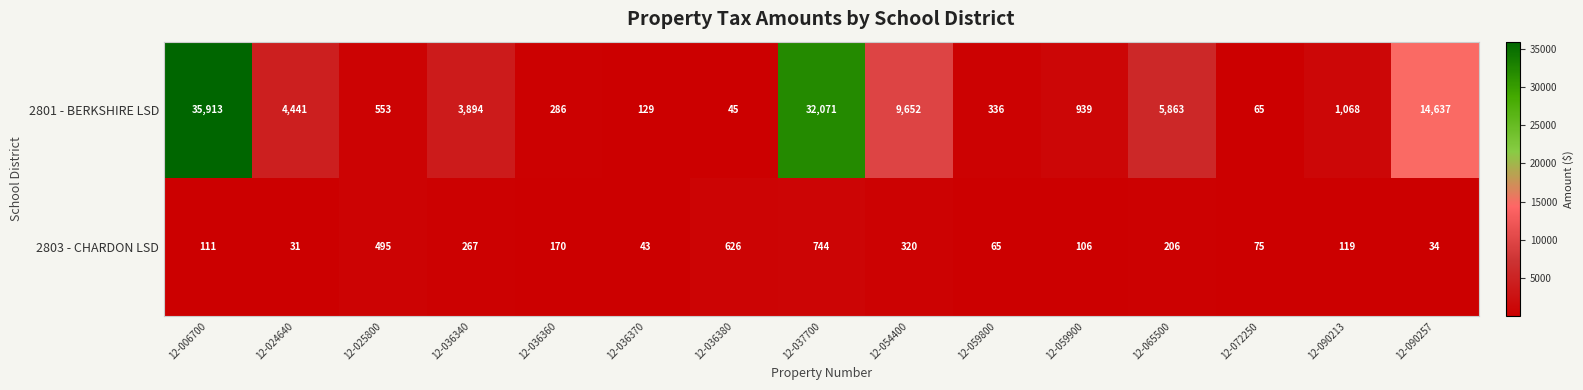

What is the sum of the 2801 - BERKSHIRE LSD values at 12-059800 and 12-024640?

4777